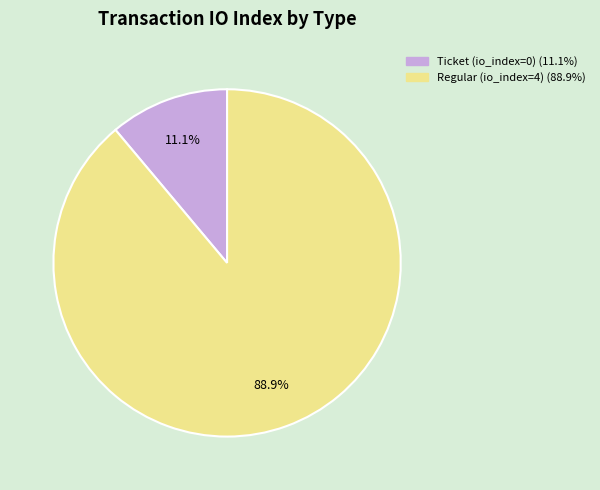

Which has a higher value, Ticket (io_index=0) or Regular (io_index=4)?

Regular (io_index=4)